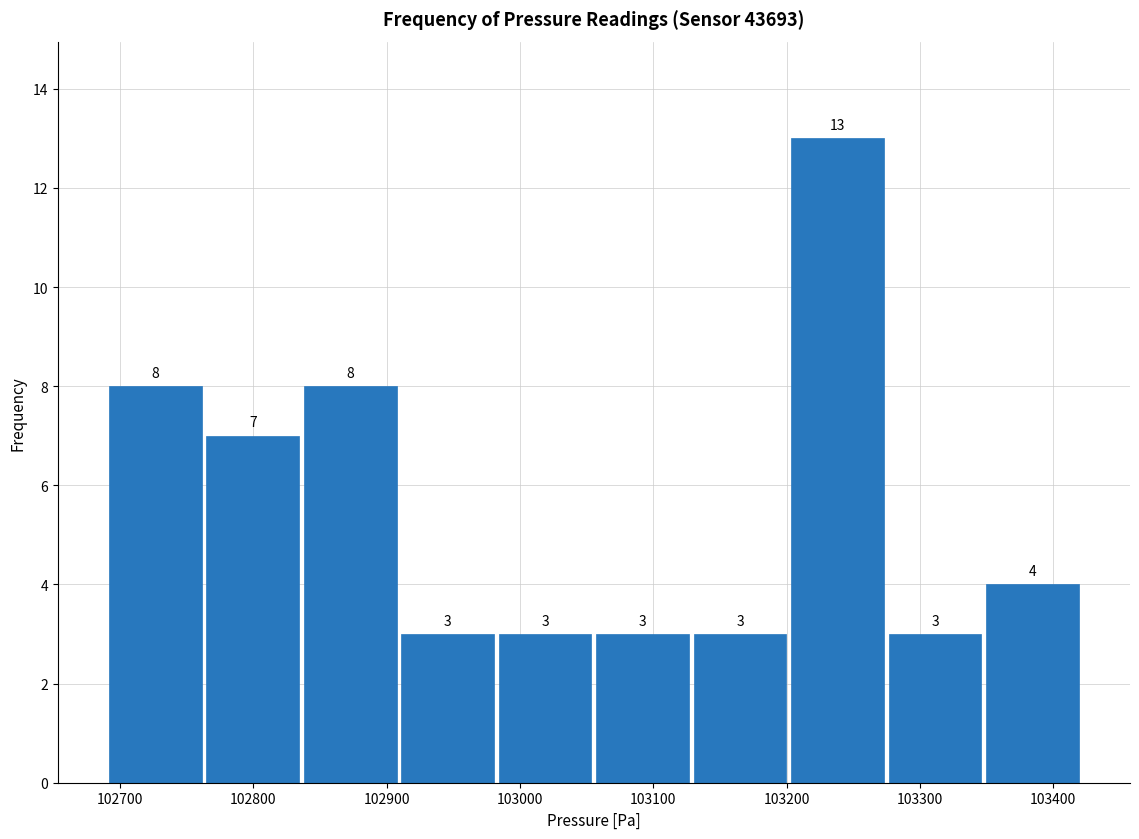

Which range on the x-axis has the tallest bar?

103200 to 103270